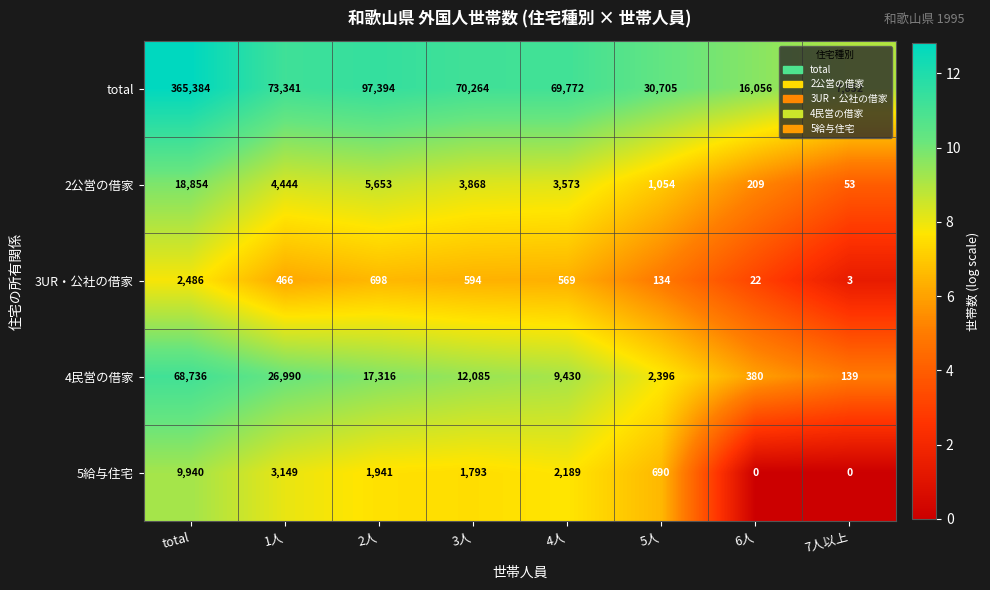

Which series has the widest spread of values?

total